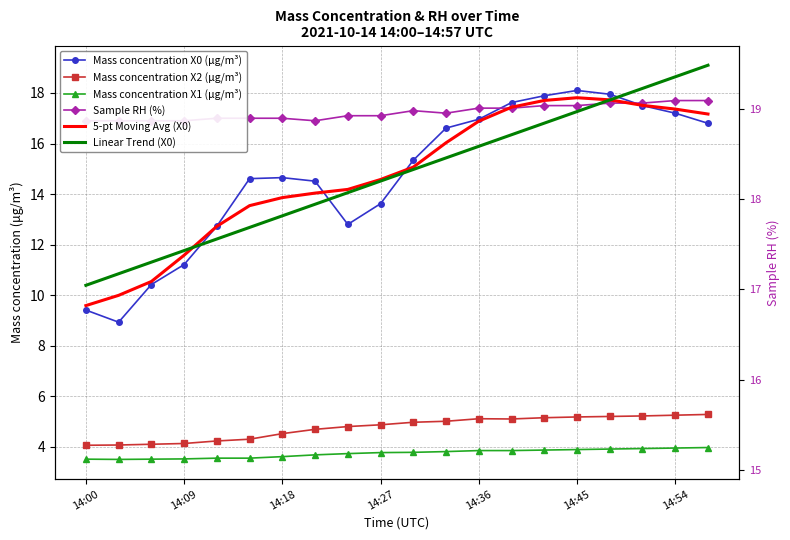

Is it true that 5-pt Moving Avg (X0) equals 14.6 at 14:27?

True